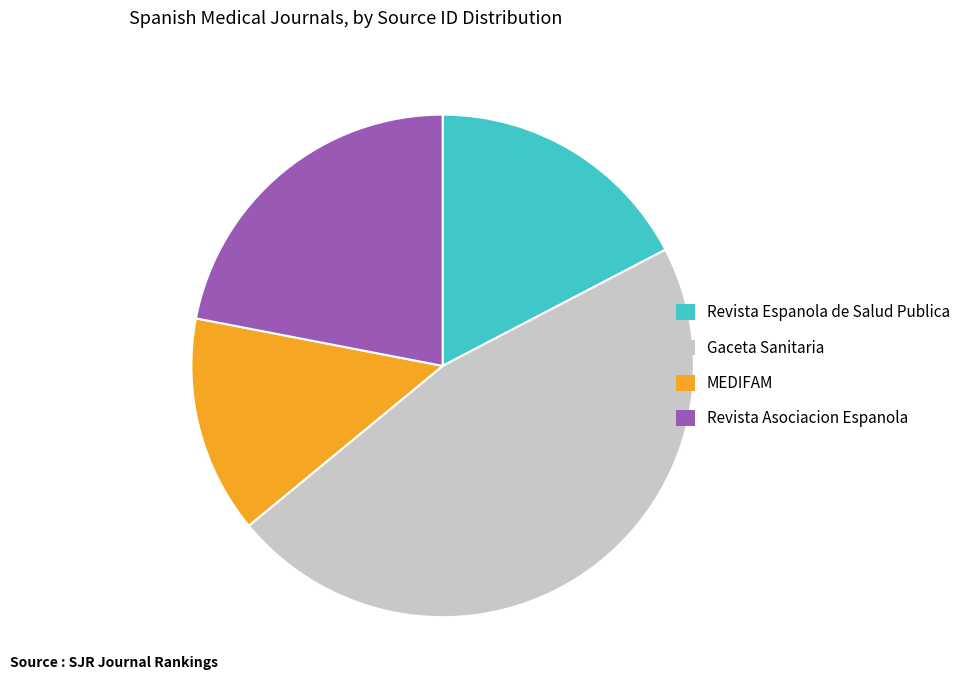

The MEDIFAM slice represents 14% of the pie. True or false?

True